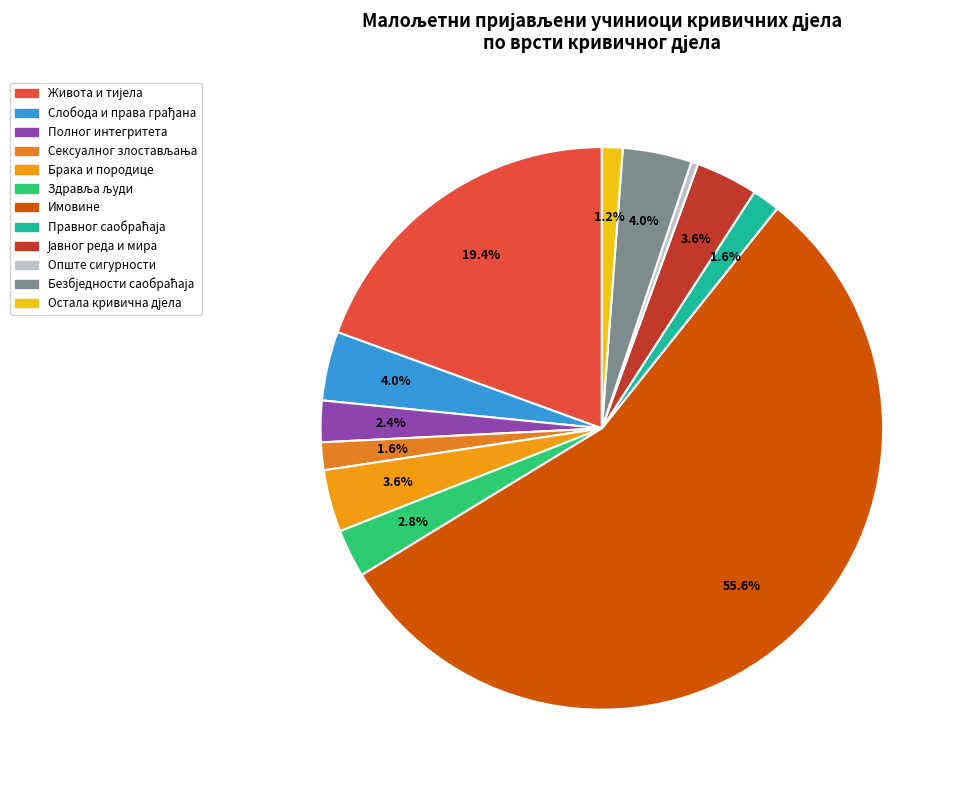

Count the number of slices in the pie.

12